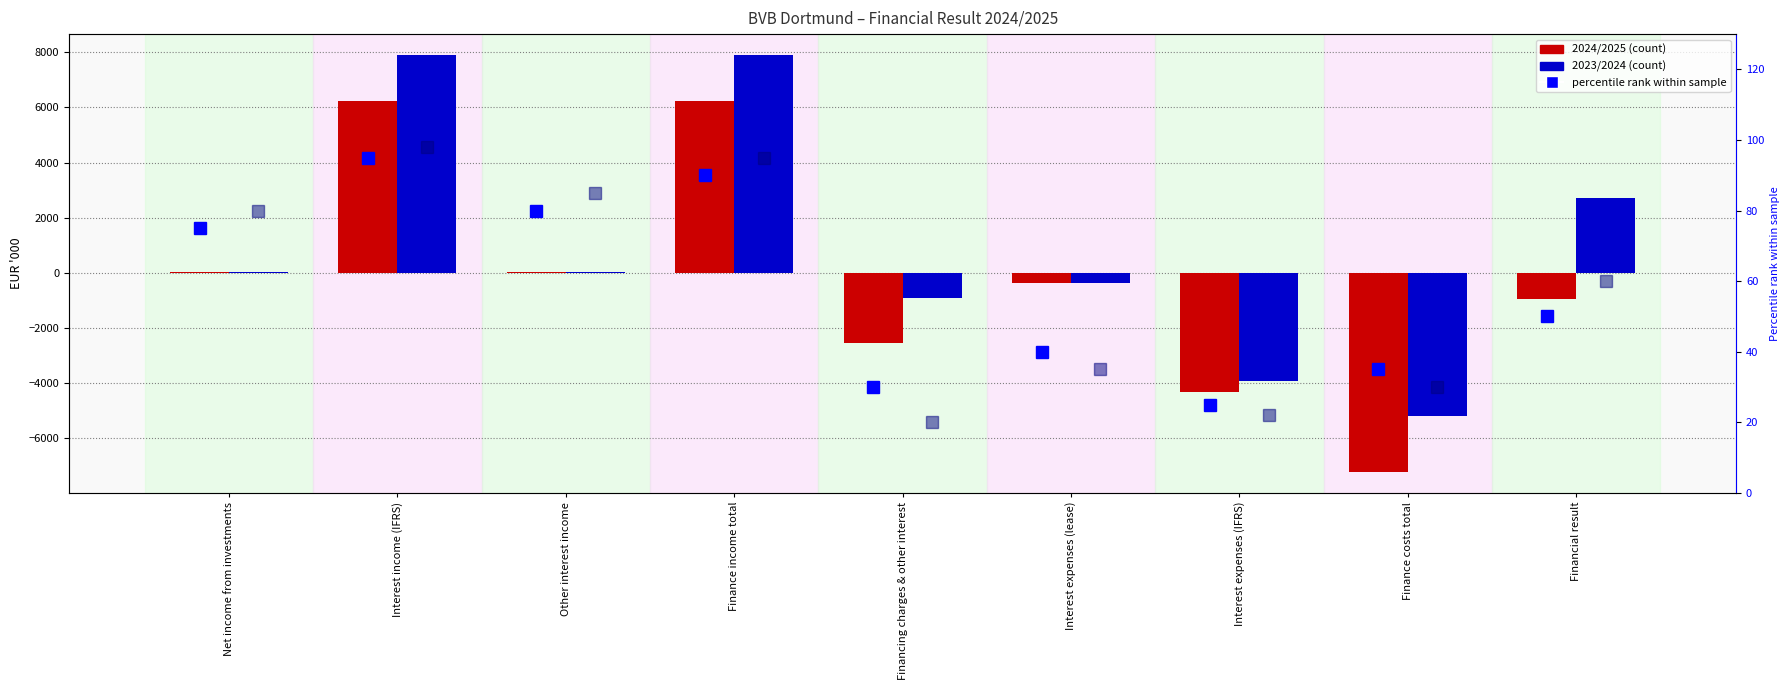

The percentile rank 2023/2024 series shows 95 at Finance income total. True or false?

True